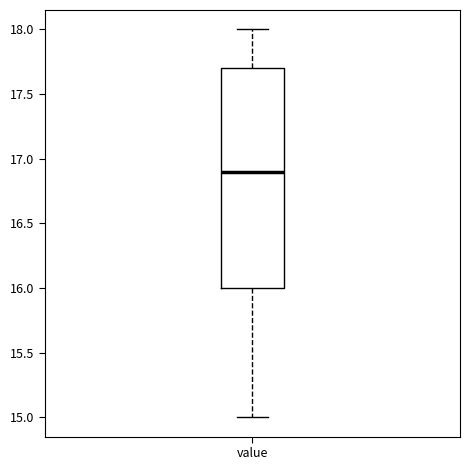

Transcribe this box plot: give where the median line is, the range the box spans, and where the two whiskers end, as read against the y-axis. The values are not printed on the chart, so give them approximately, as read against the axis.

median 16.9, box 16.0 to 17.7, whiskers 15.0 to 18.0